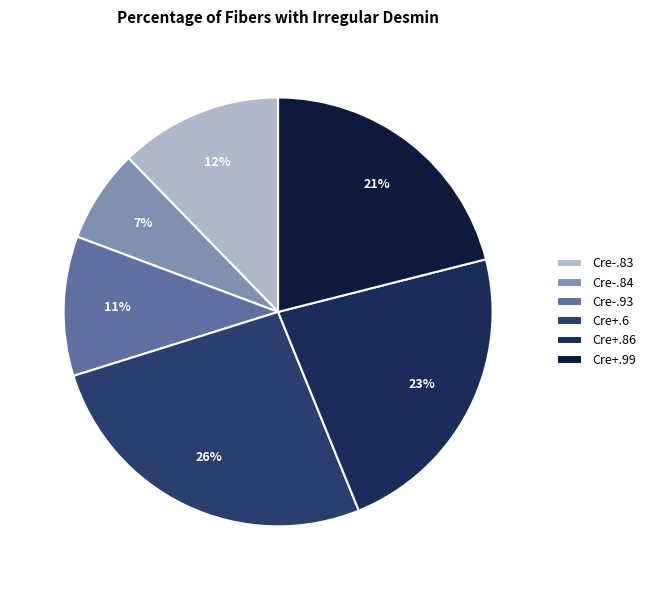

What is the largest slice in the pie chart?

Cre+.6